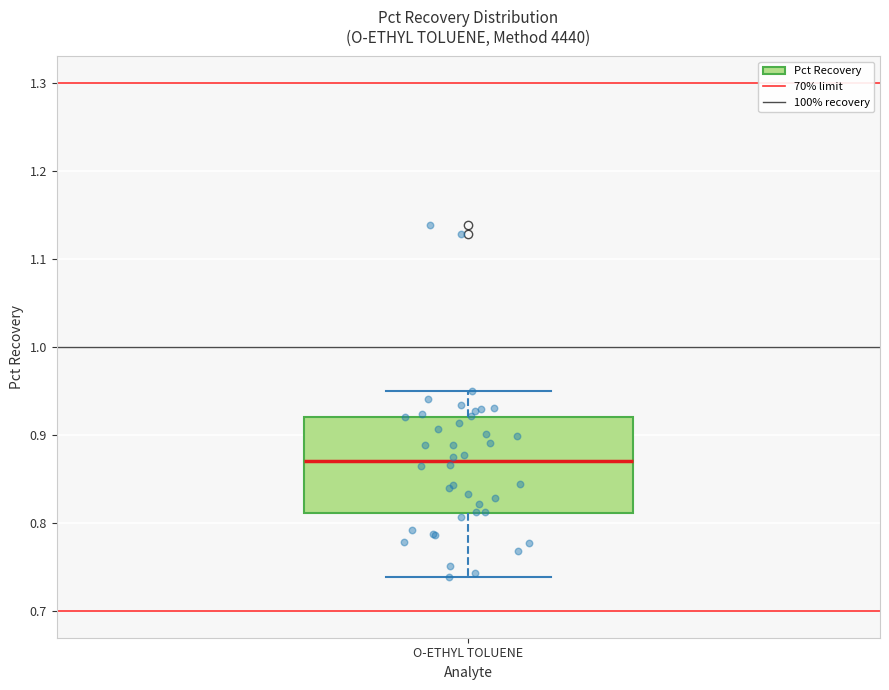

Where does the median line of the box for O-ETHYL TOLUENE sit on the y-axis? The values are not printed on the chart, so give them approximately, as read against the axis.

0.87